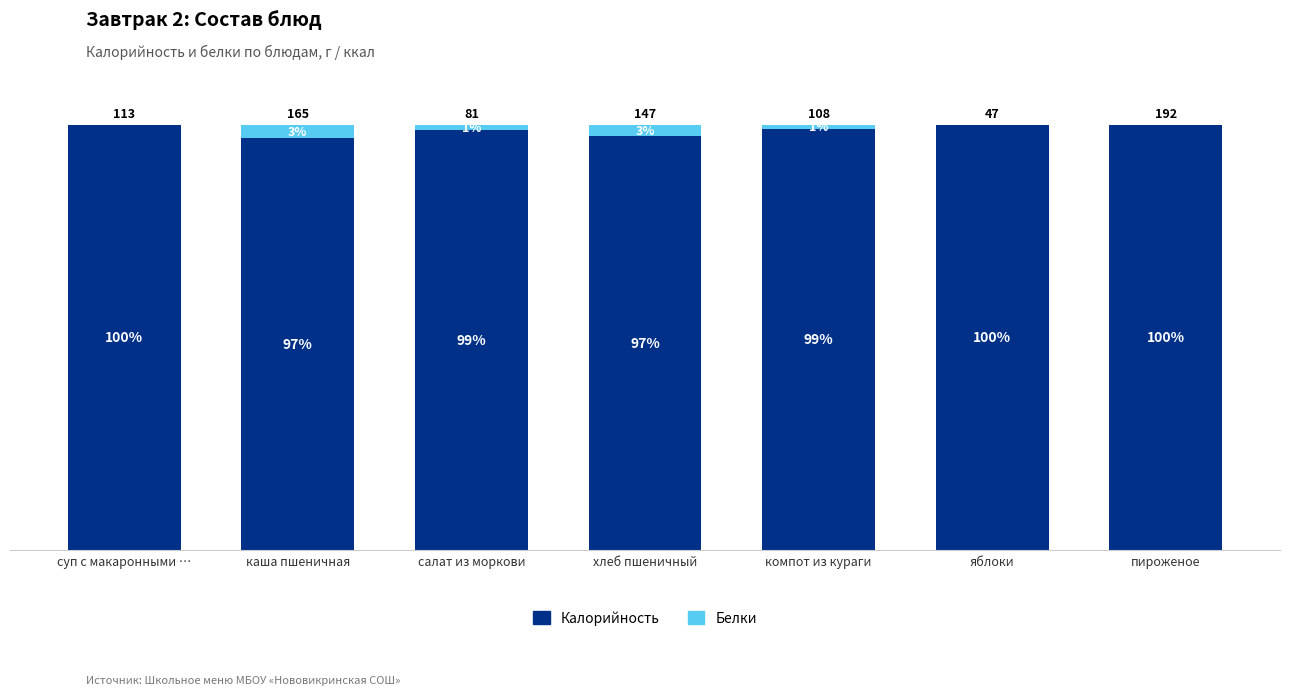

Does the chart contain stacked bars?

Yes